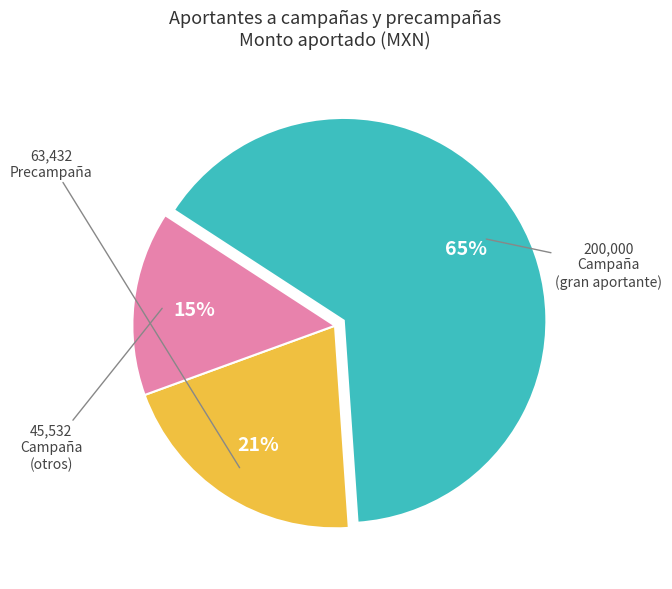

To the nearest percent, what is the difference between the largest and smallest slice percentages?

50%